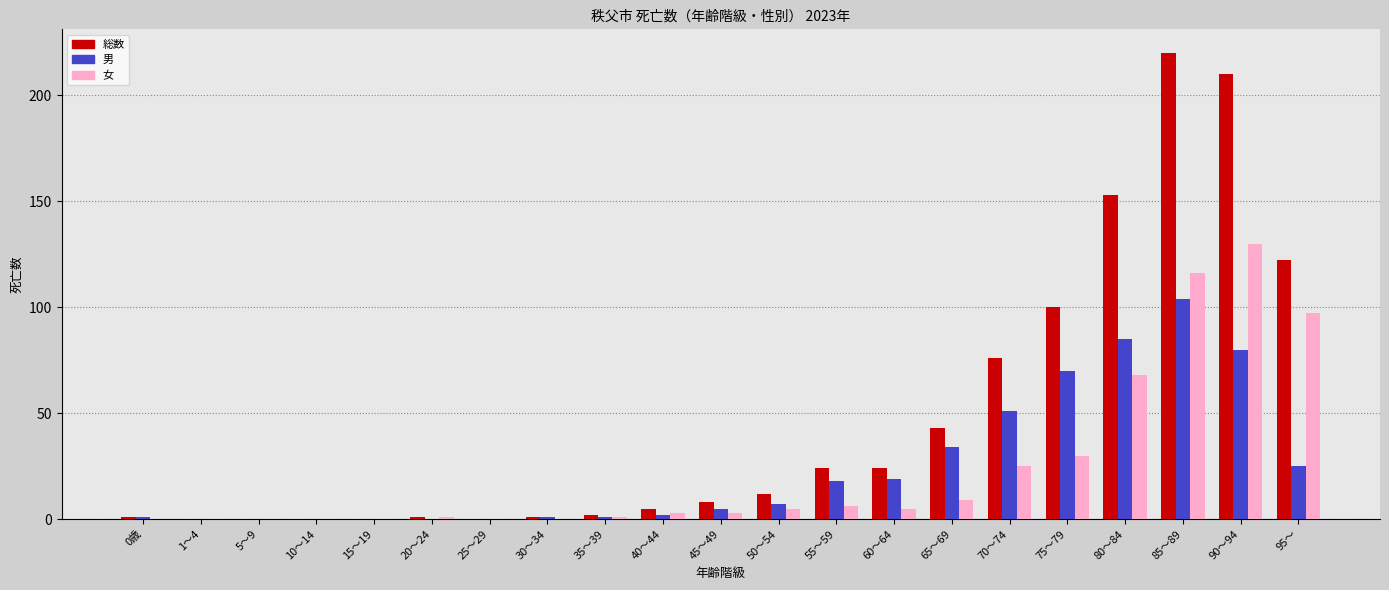

Which series changed the most between 60～64 and 85～89?

総数